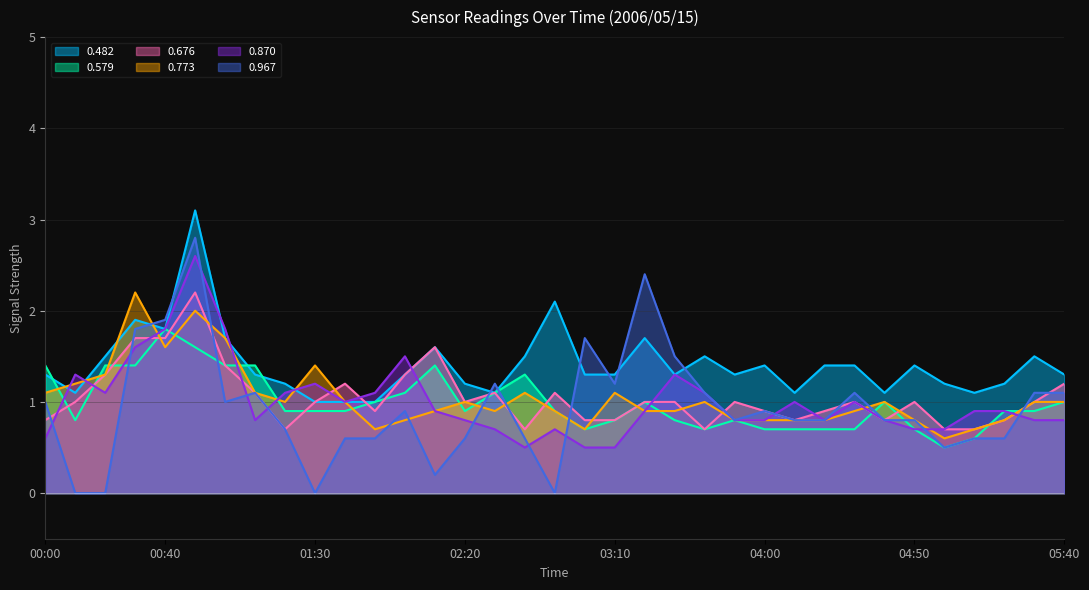

What is the difference between the second highest and minimum values in the 0.967 series?

2.4